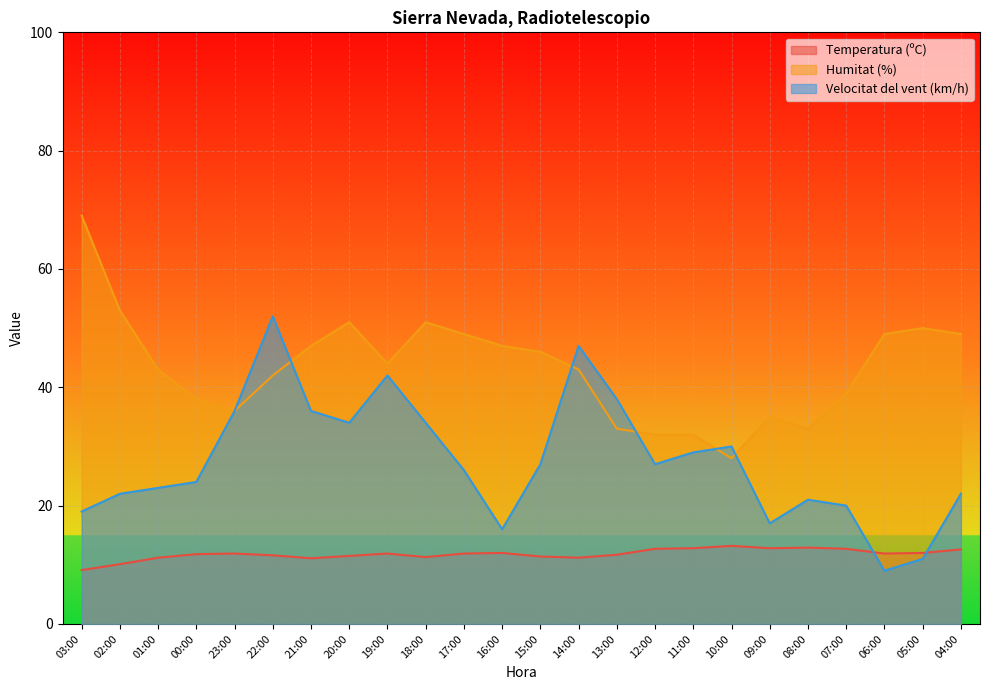

What is the minimum value for Temperatura (ºC)?

9.1